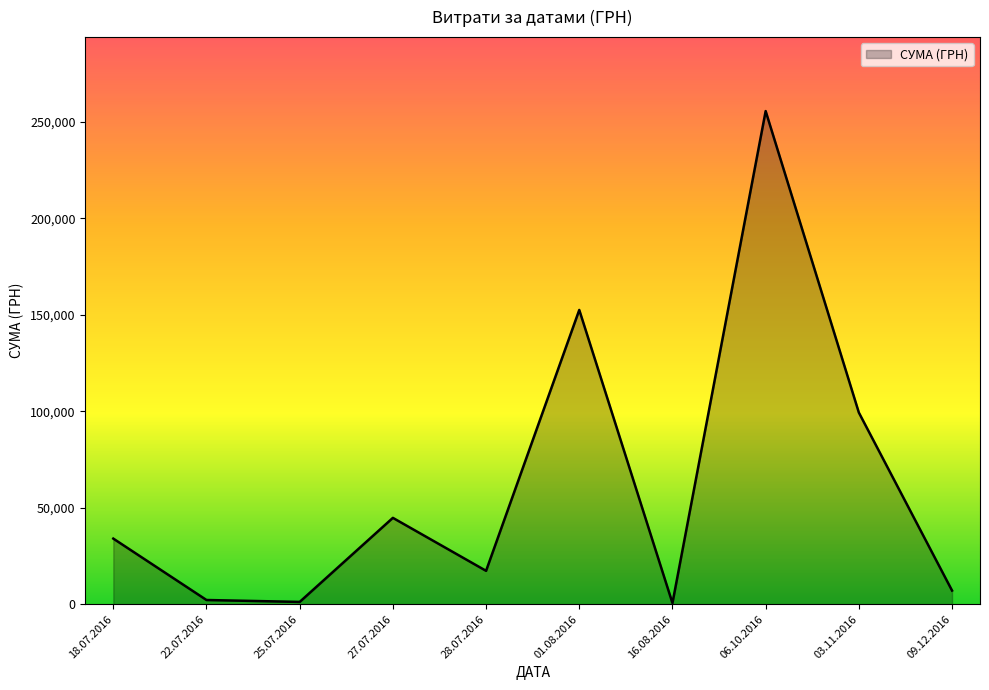

Is it true that the value at 06.10.2016 is 352929.3?

False